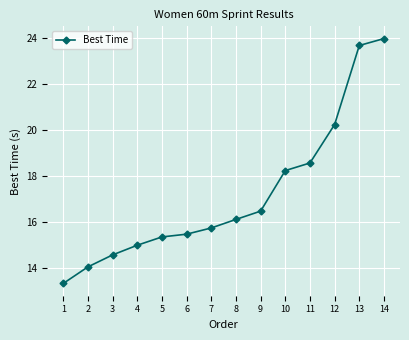

What is the difference between the values at 2 and 4?

0.9